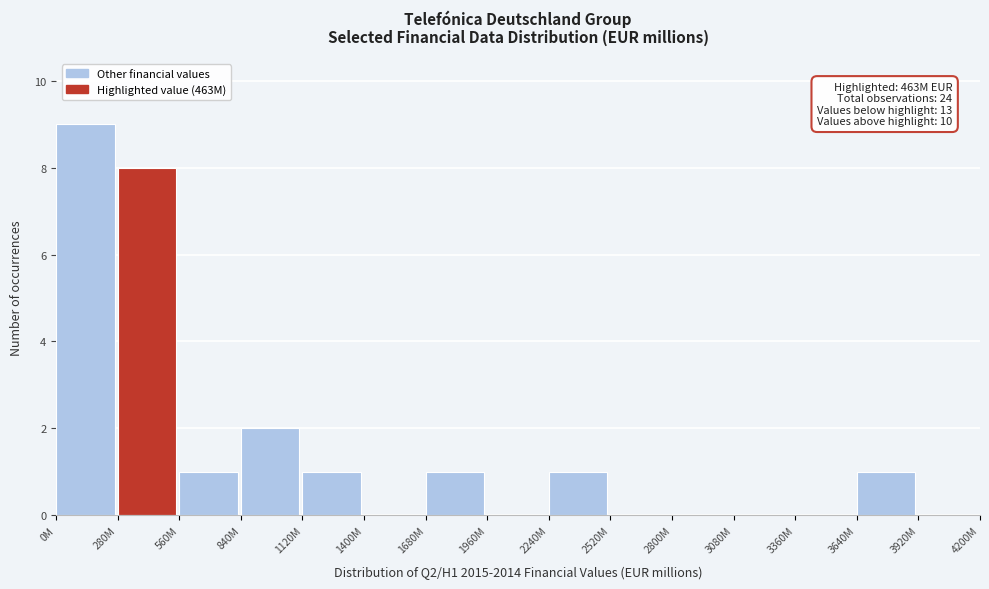

Reading right to left, extract all data points from this chart.

3920M=0	3640M=1	3360M=0	3080M=0	2800M=0	2520M=0	2240M=1	1960M=0	1680M=1	1400M=0	1120M=1	840M=2	560M=1	280M=8	0M=9